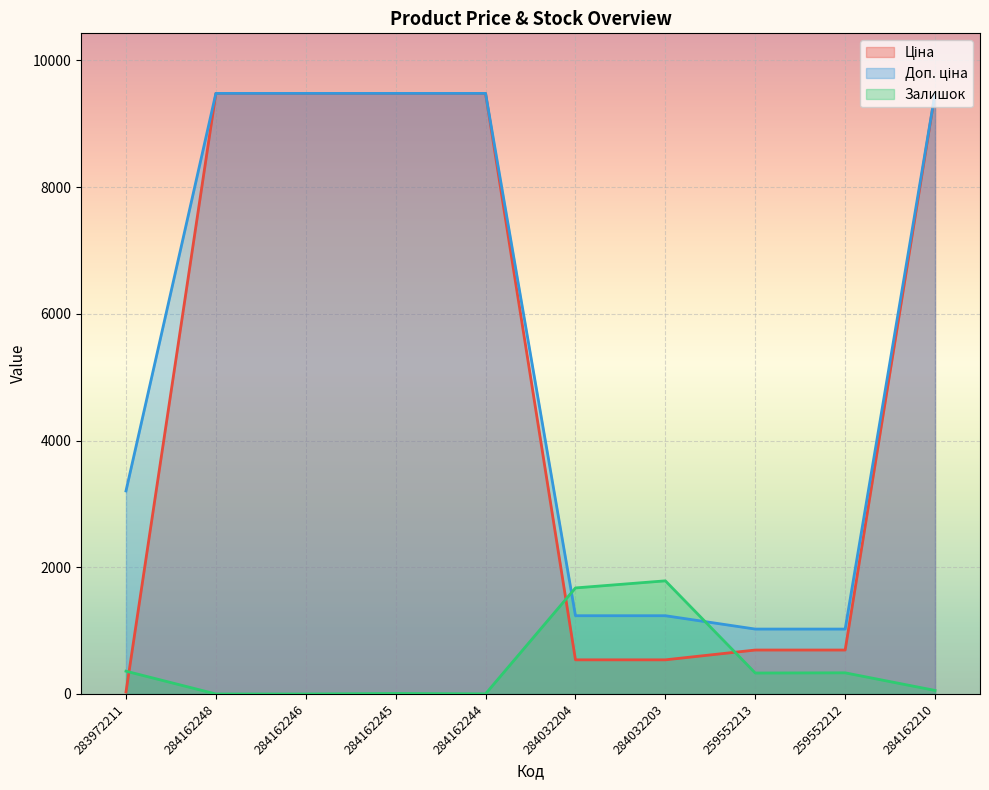

What is the difference between the highest and lowest values at 284162210?

9424.1